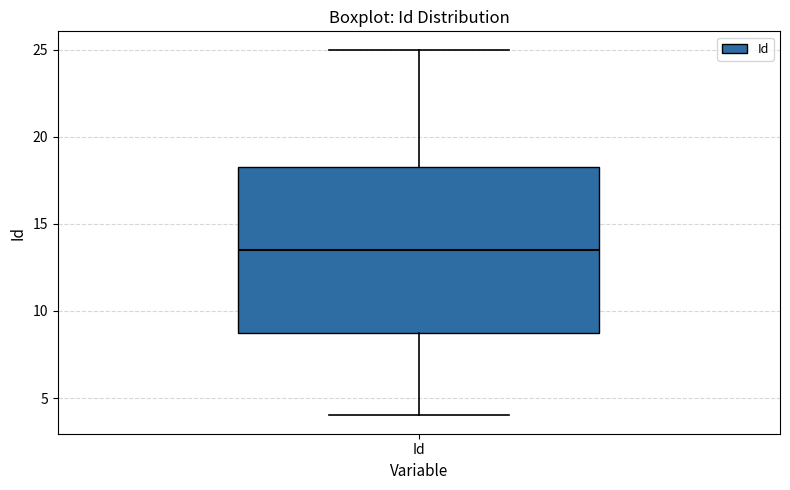

Read this box plot against the y-axis: the position of the median line, the range covered by the box, and the ends of both whiskers. The values are not printed on the chart, so give them approximately, as read against the axis.

median 13.5, box 9.0 to 18.5, whiskers 4.0 to 25.0